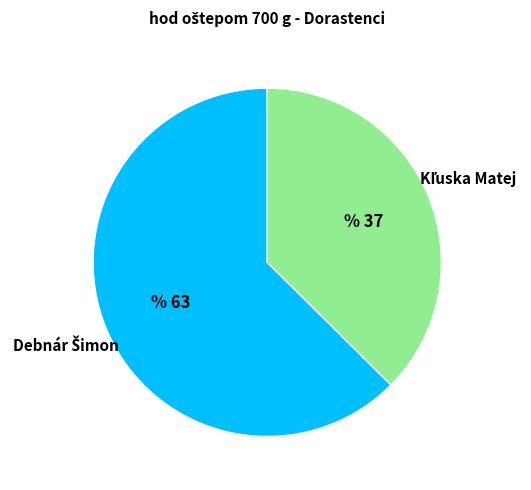

Does any single category account for the majority?

Yes